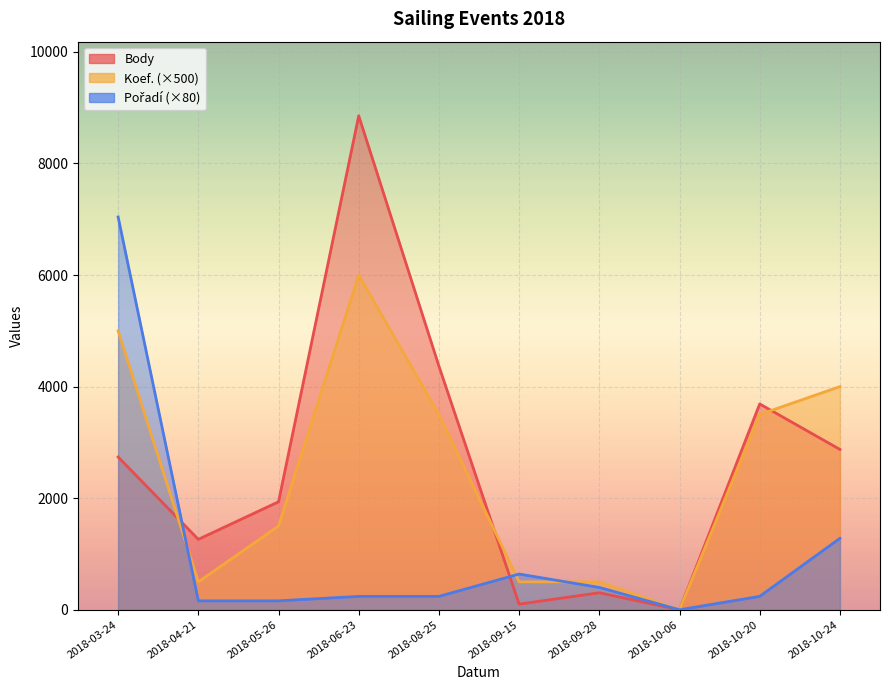

What is the sum of all Koef. values?

25000